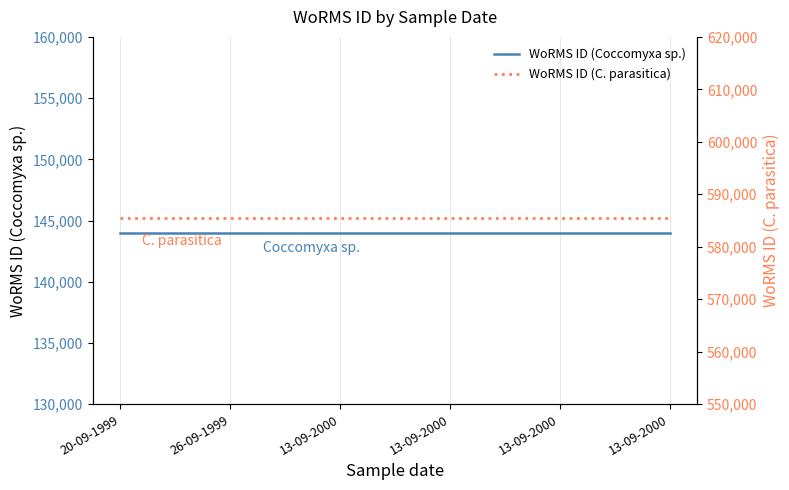

Reading left to right, what are all the values shown in this chart?

WoRMS ID (Coccomyxa sp.): 143947	143947	143947	143947	143947	143947
WoRMS ID (C. parasitica): 585403	585403	585403	585403	585403	585403